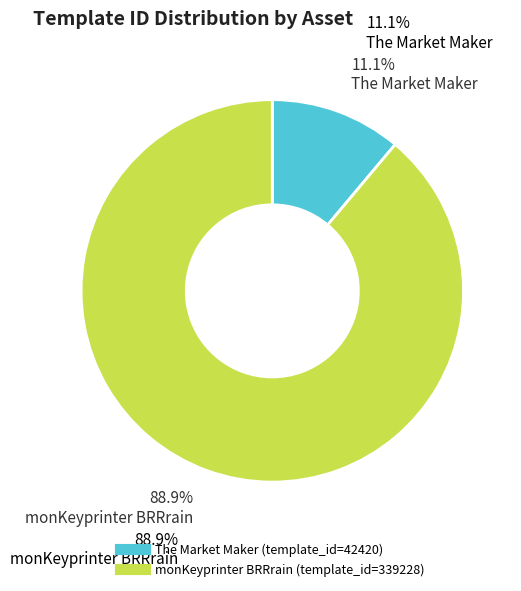

How many slices are in this pie chart?

2